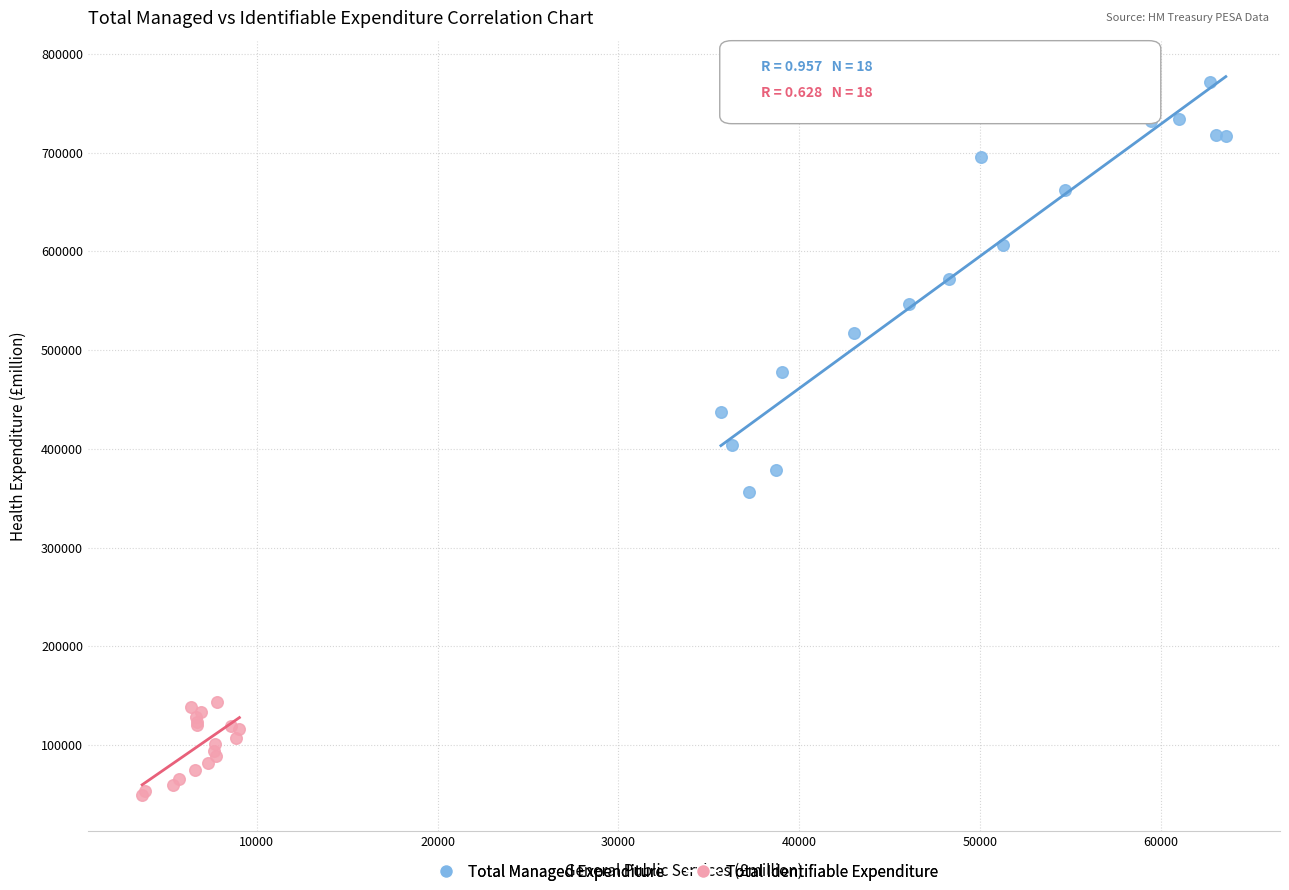

Which series contains the lowest Y value?

Total Identifiable Expenditure